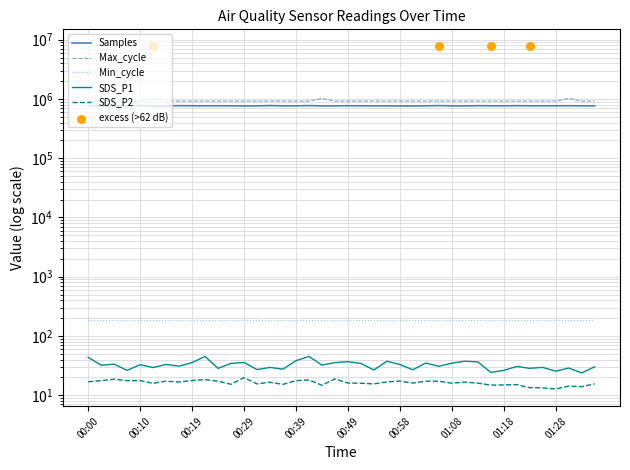

At how many categories does at least one series exceed 120883?

40